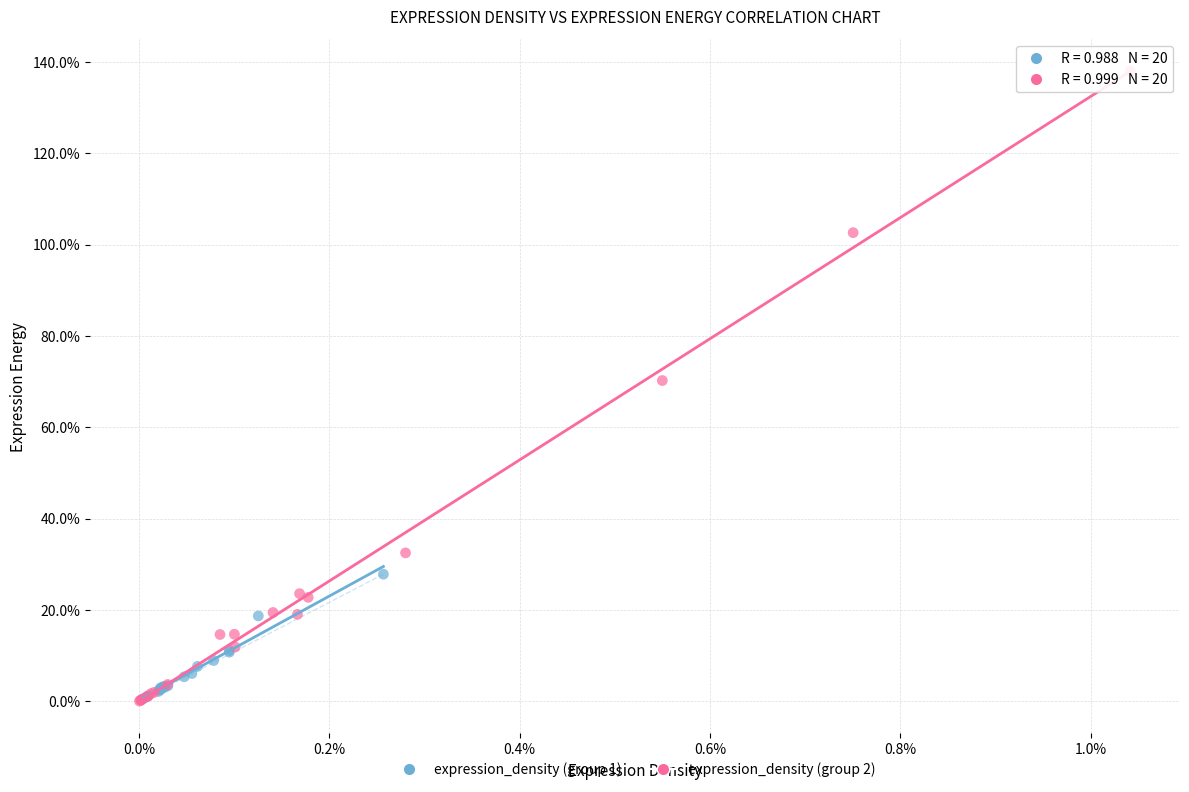

What are all the series names shown in the legend?

expression_density (group 1), expression_density (group 2)